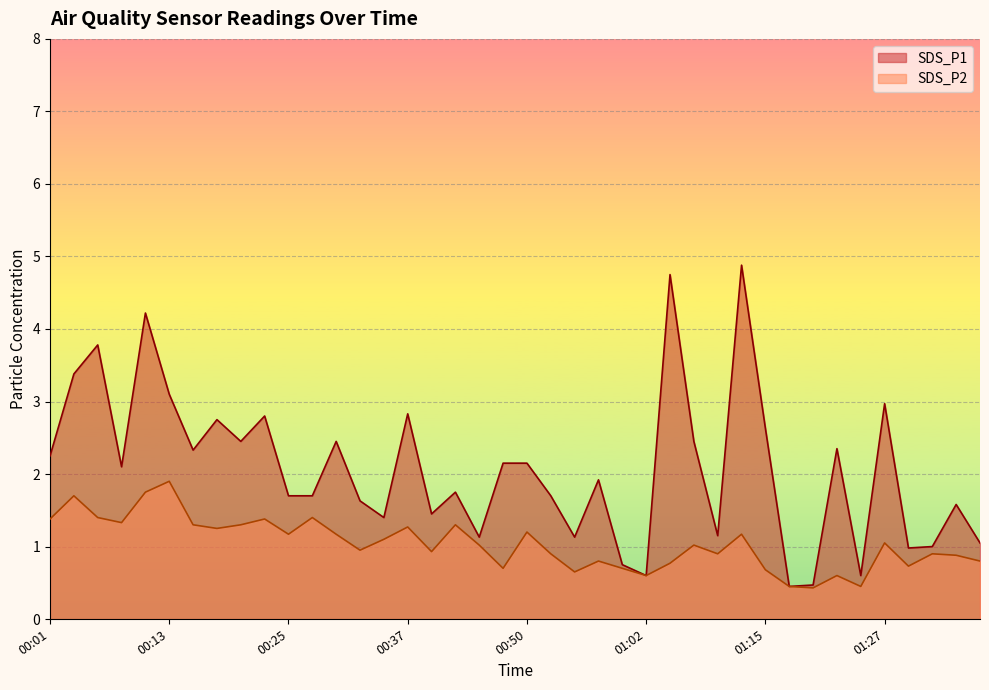

Is the value of SDS_P2 at 01:12 greater than the value of SDS_P1 at 01:34?

No